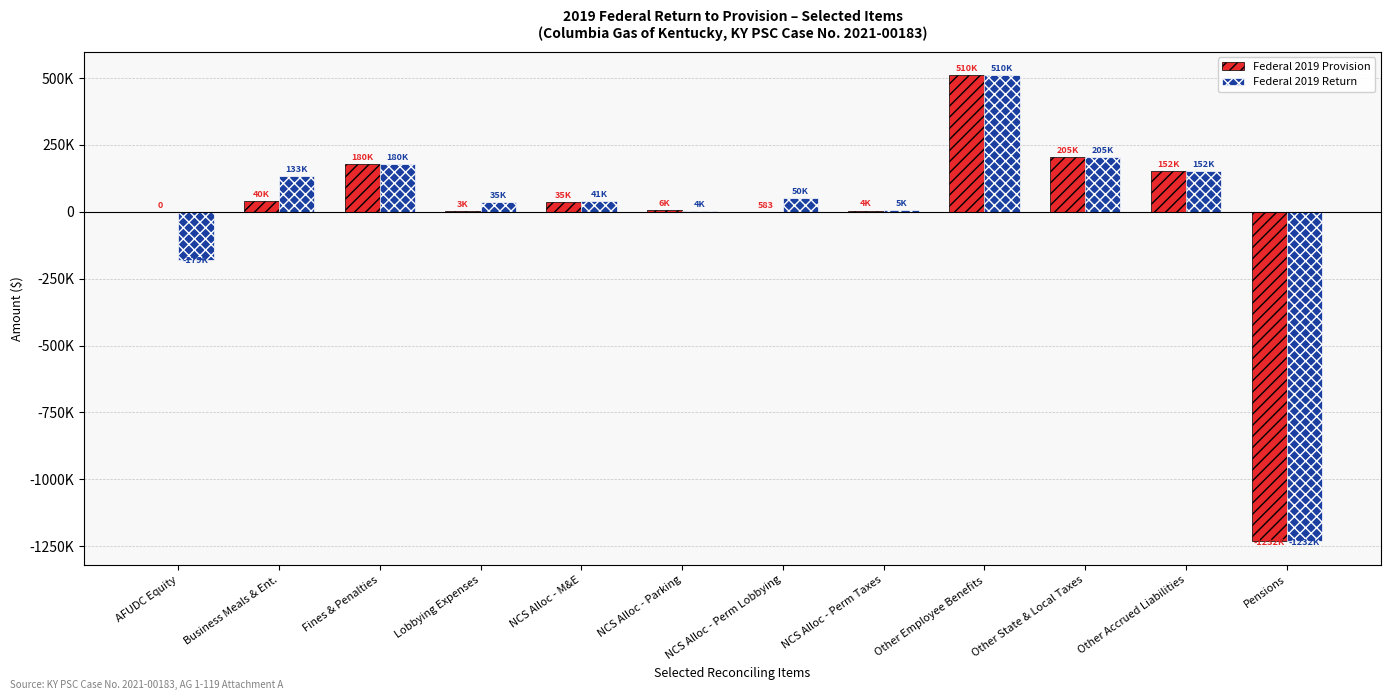

What is the label of the 2nd bar from the right?

Other Accrued Liabilities